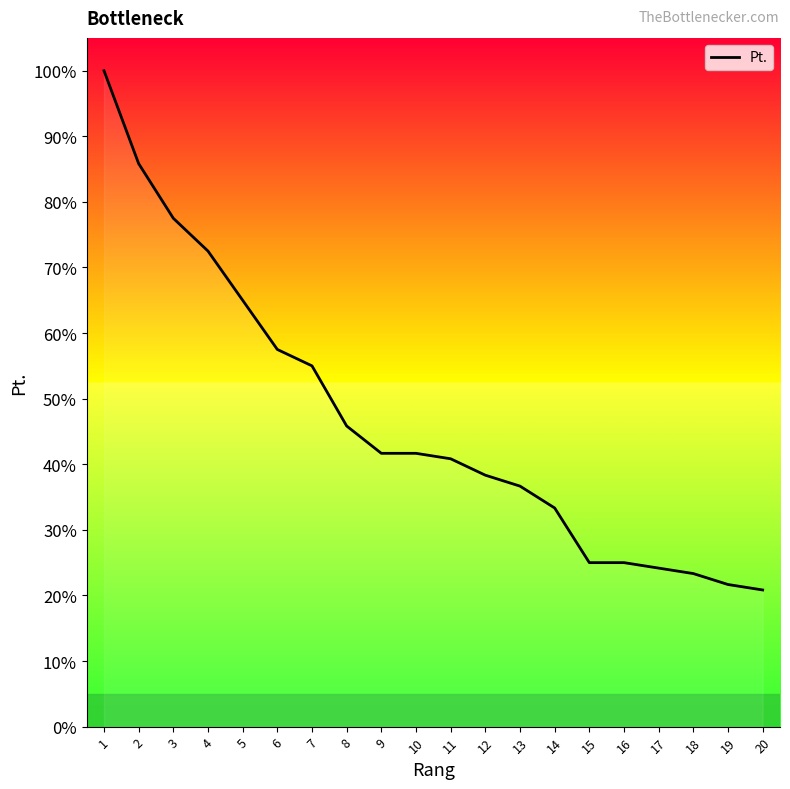

Reading left to right, transcribe all the data shown in this chart.

1=100.0	2=85.8	3=77.5	4=72.5	5=65.0	6=57.5	7=55.0	8=45.8	9=41.7	10=41.7	11=40.8	12=38.3	13=36.7	14=33.3	15=25.0	16=25.0	17=24.2	18=23.3	19=21.7	20=20.8